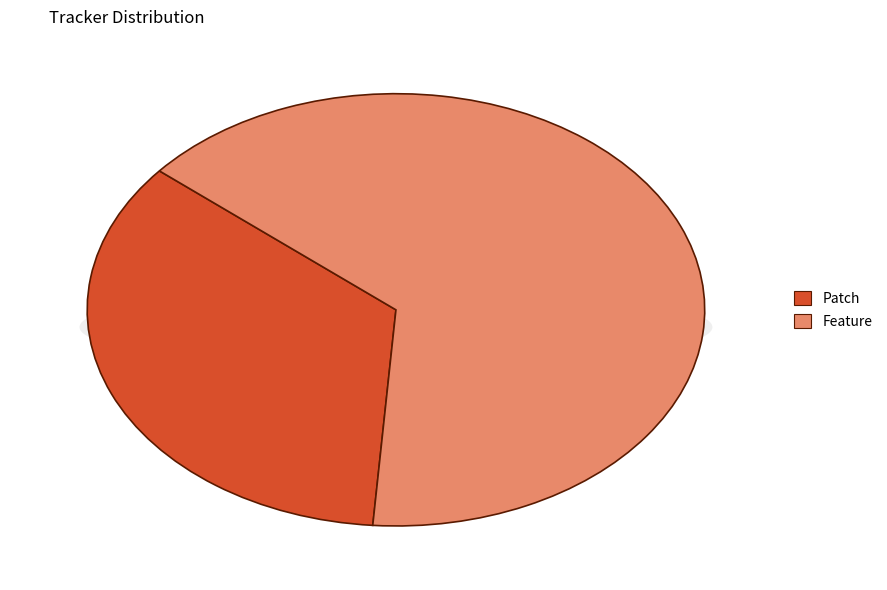

Which slice is the largest?

Feature